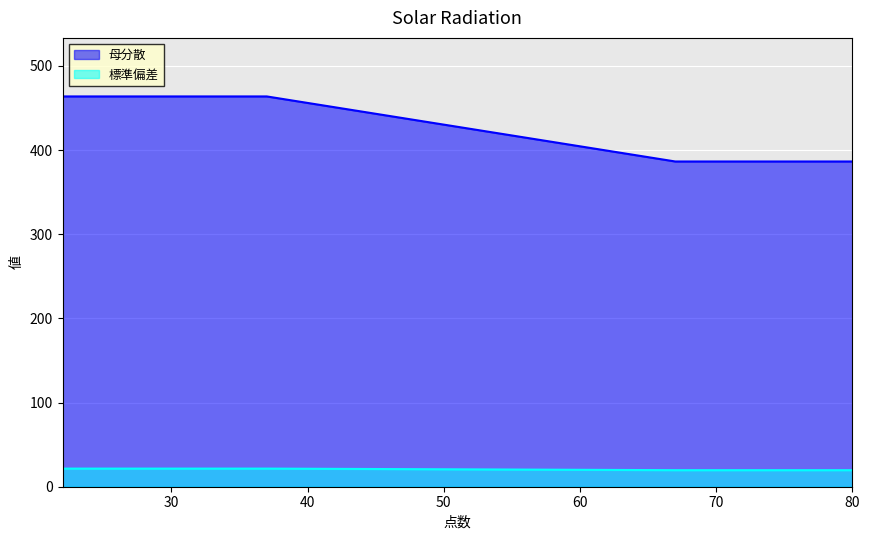

What is the greatest value displayed?

463.8